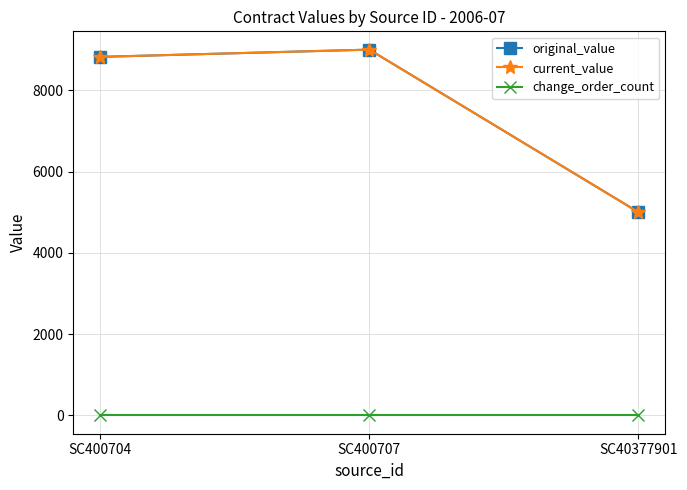

What is the difference between the current_value values at SC40377901 and SC400704?

3822